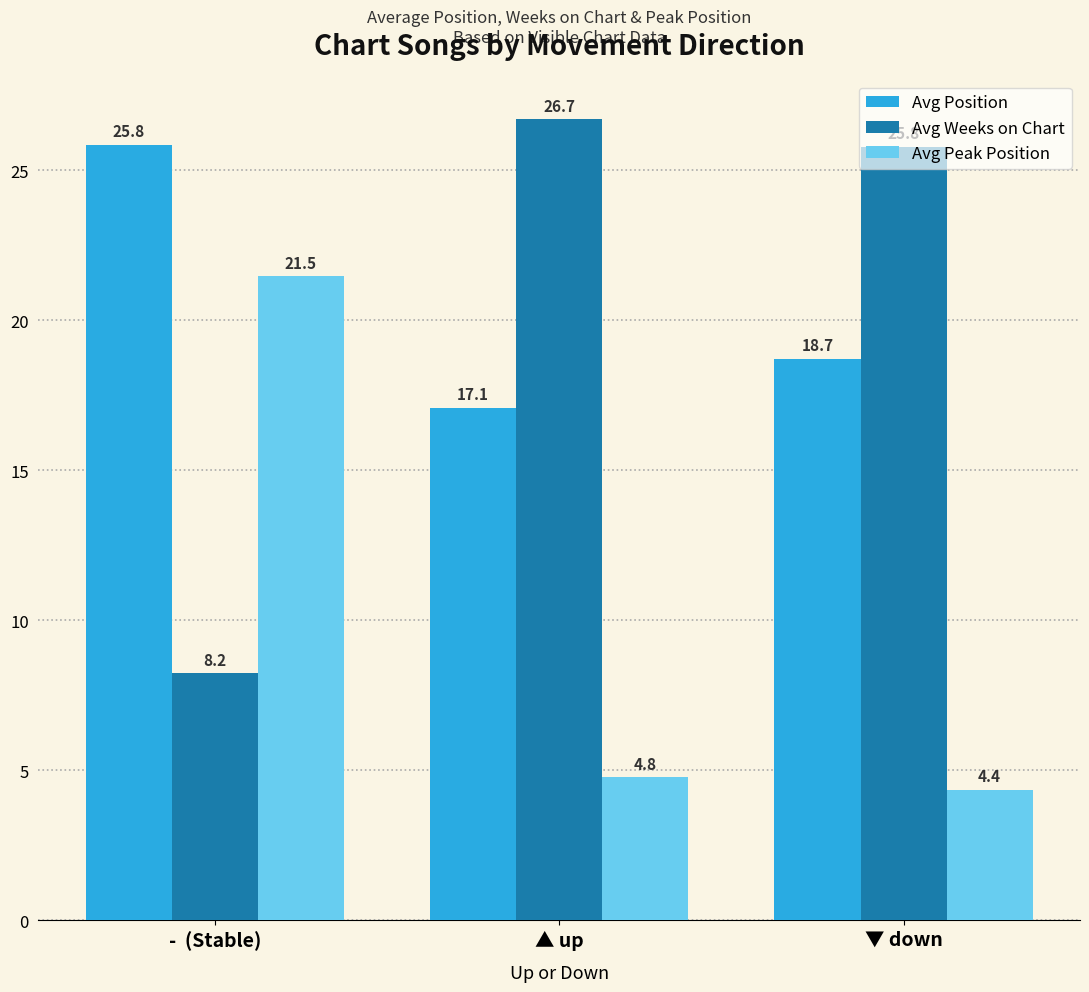

Between ▲ up and ▼ down, which series saw the biggest shift?

Avg Position